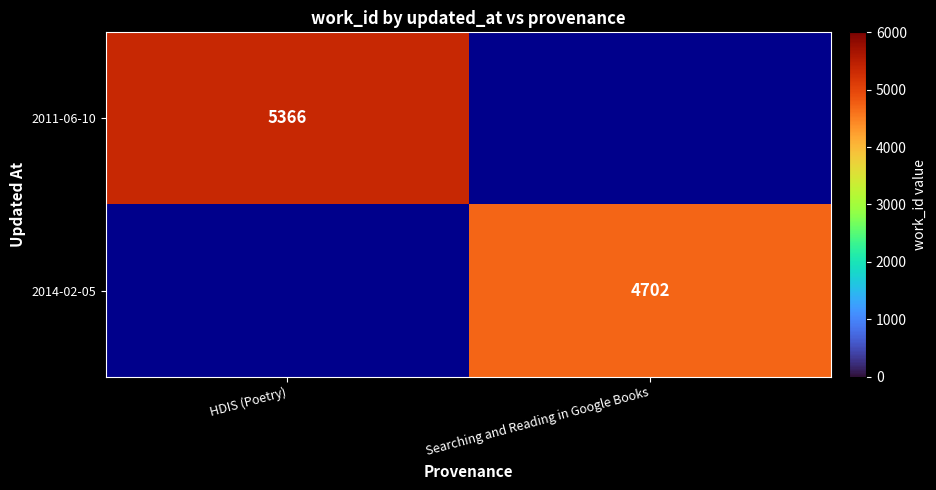

Count the number of data series in this chart.

2